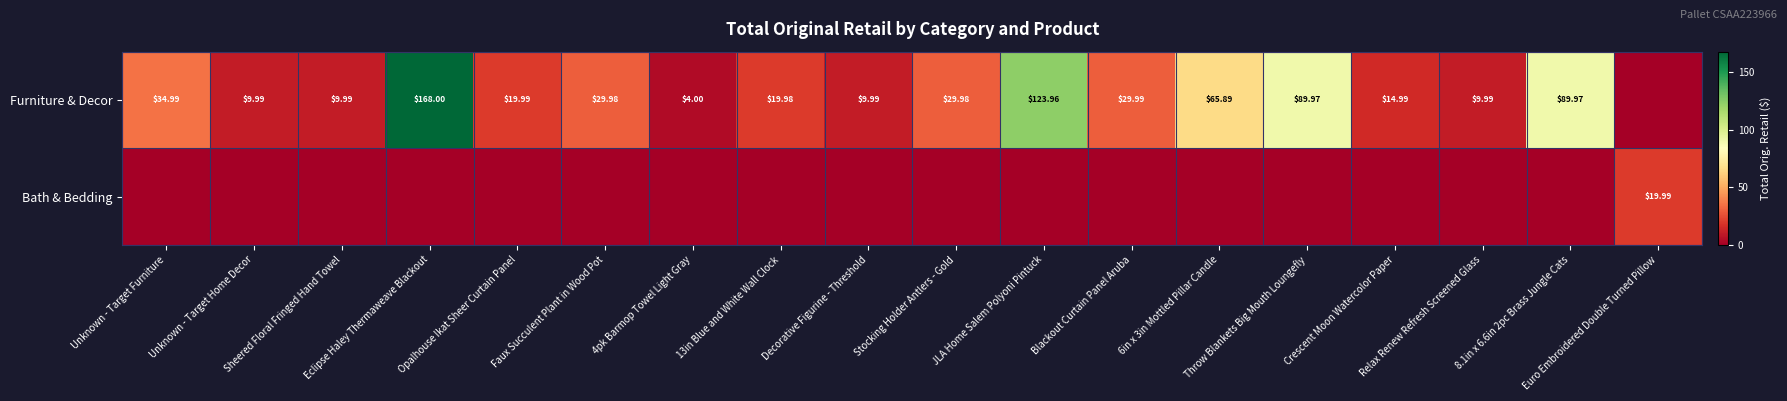

Which series has the largest total across all categories?

Furniture & Decor